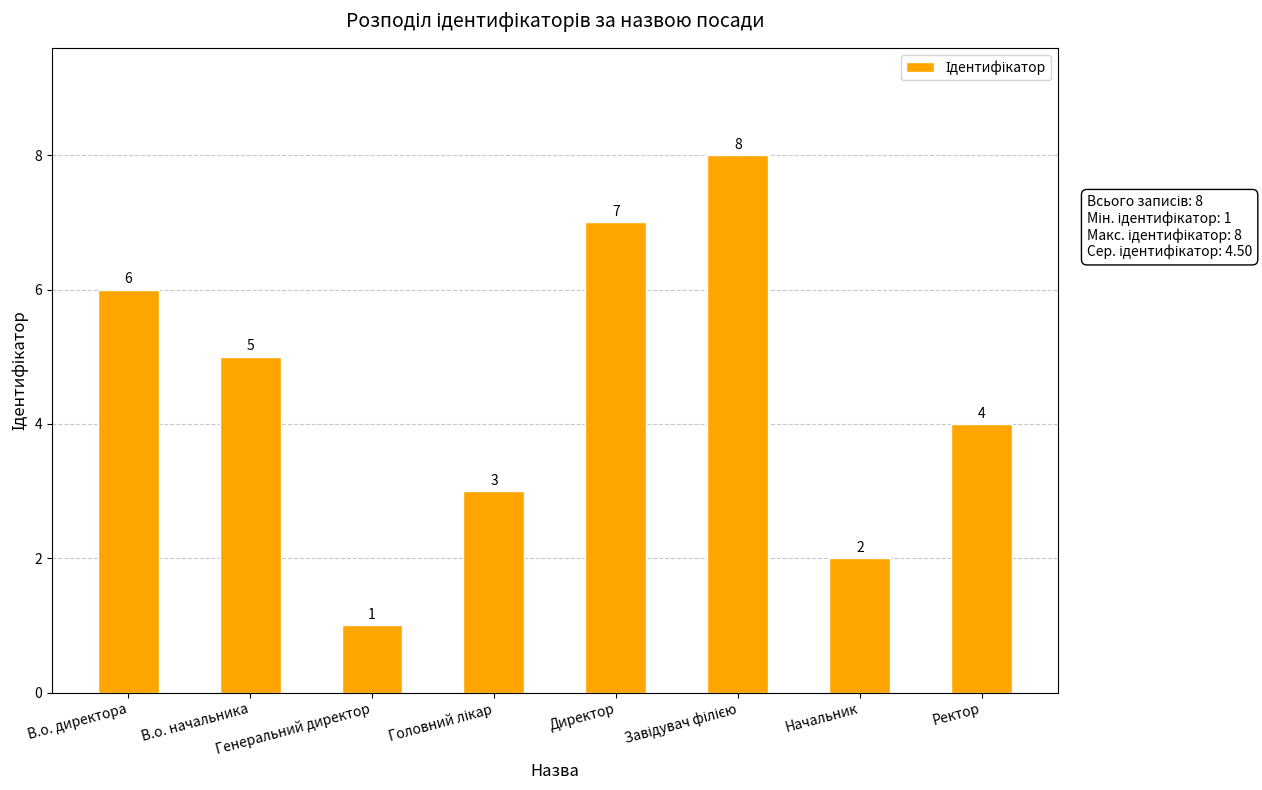

What is the label of the 6th bar from the right?

Генеральний директор